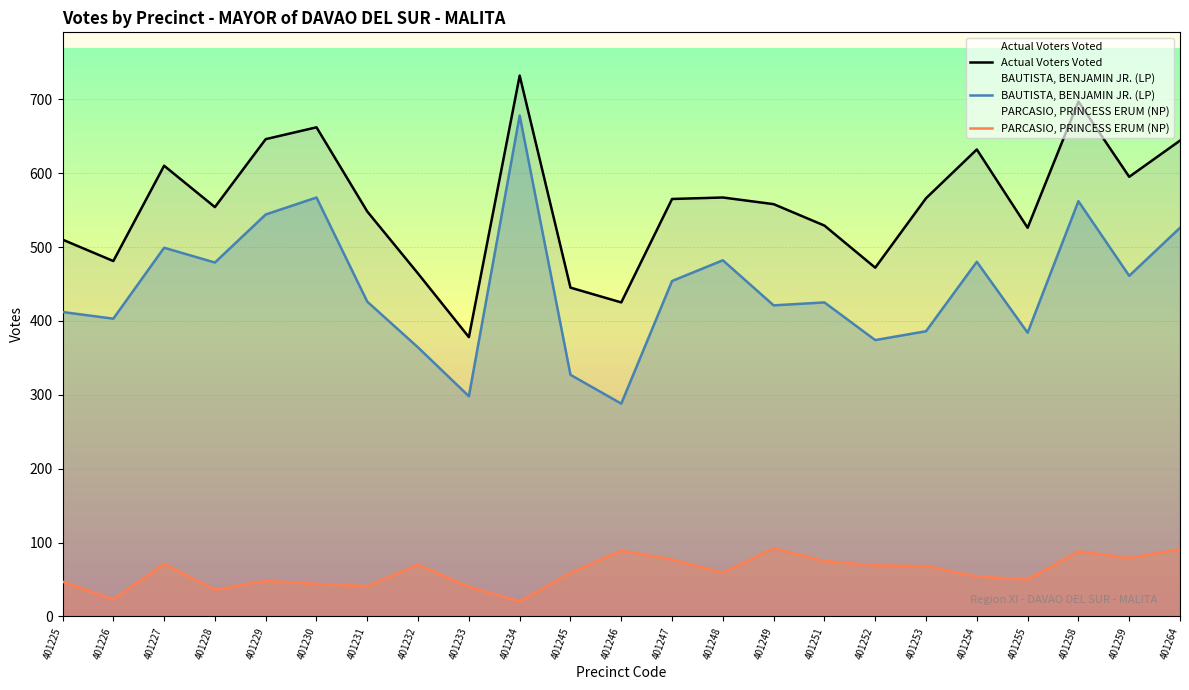

In PARCASIO, PRINCESS ERUM (NP), how many points are higher than both neighbors (excluding endpoints)?

6